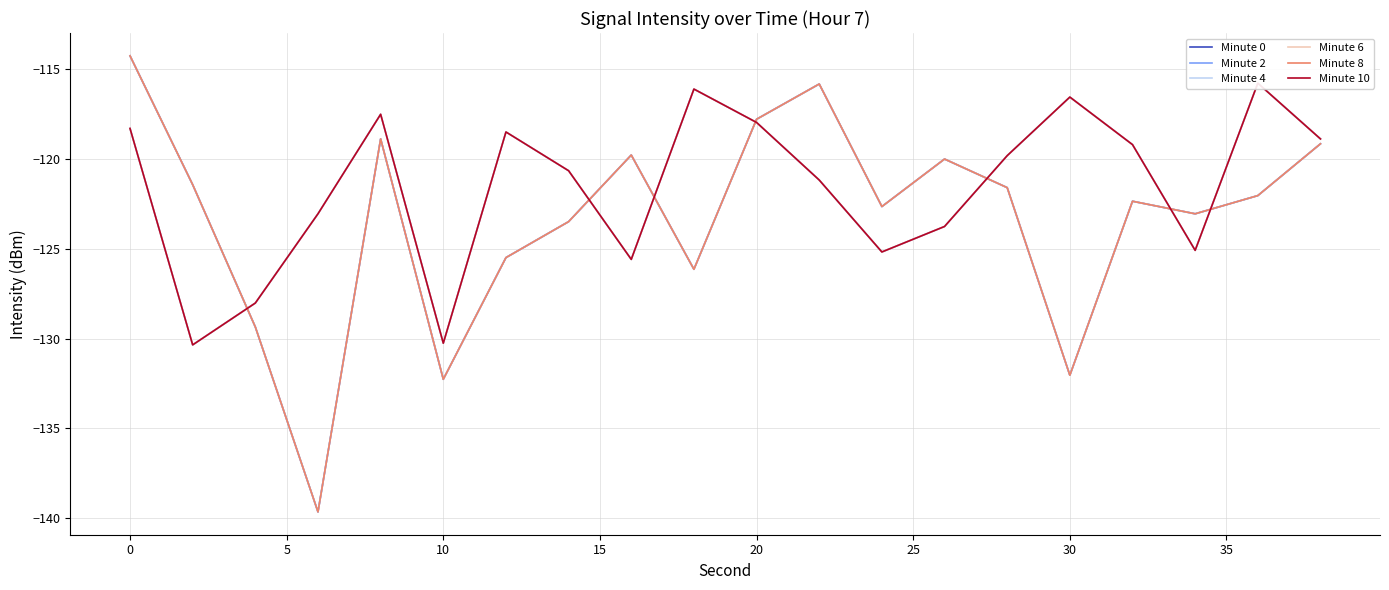

Rank the series at 35 from lowest to highest value.

Minute 2, Minute 6, Minute 10, Minute 0, Minute 4, Minute 8